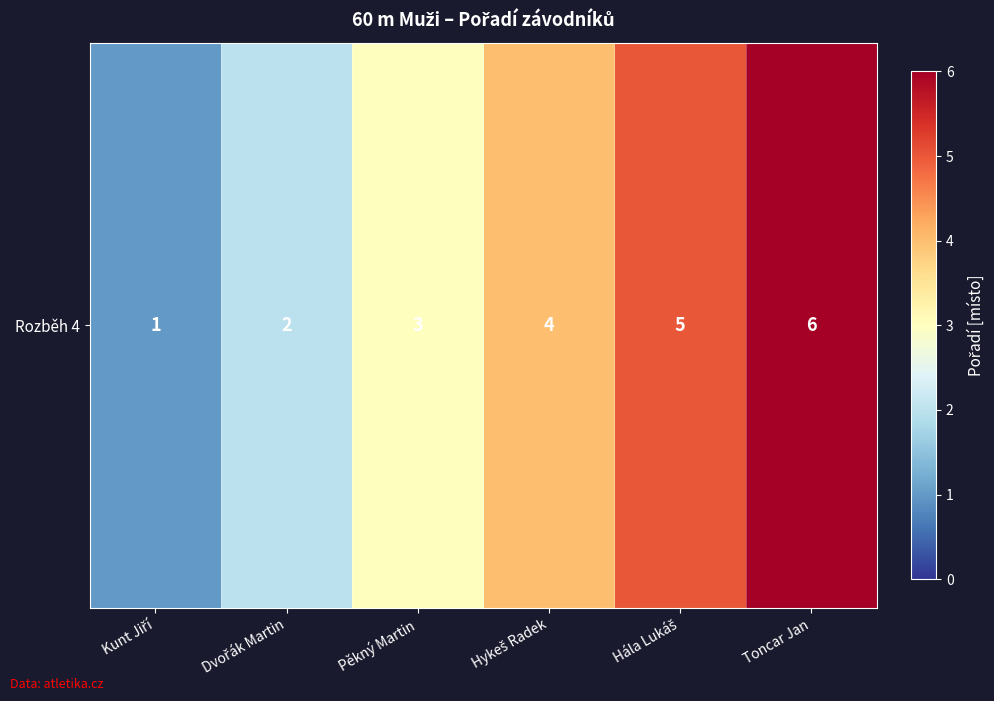

Which category has the highest value across all series?

Toncar Jan